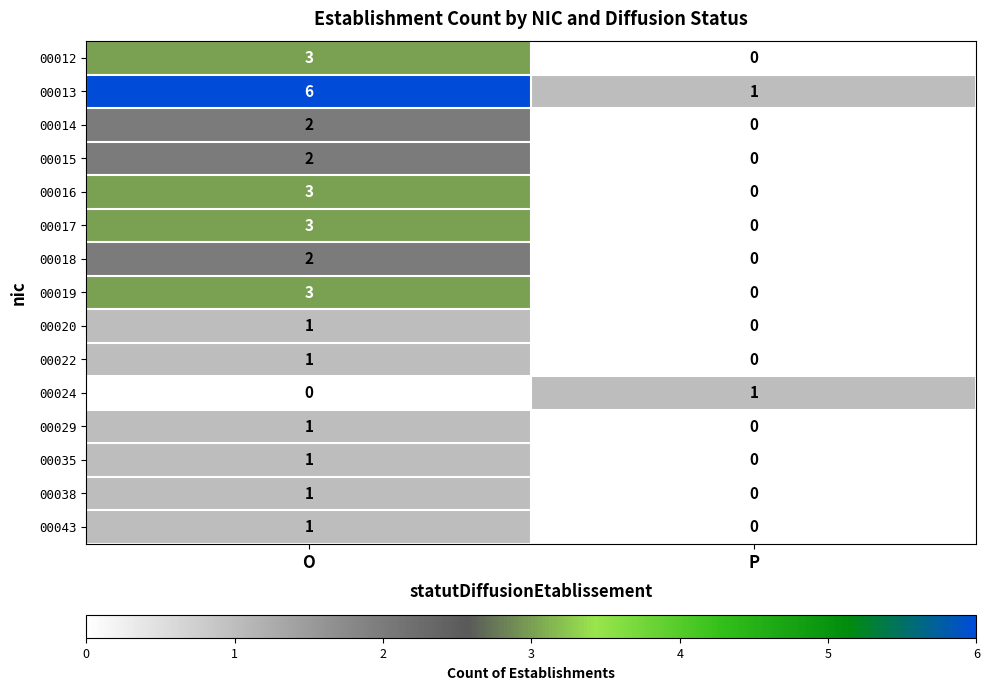

The value of 00029 at O is 0. True or false?

False